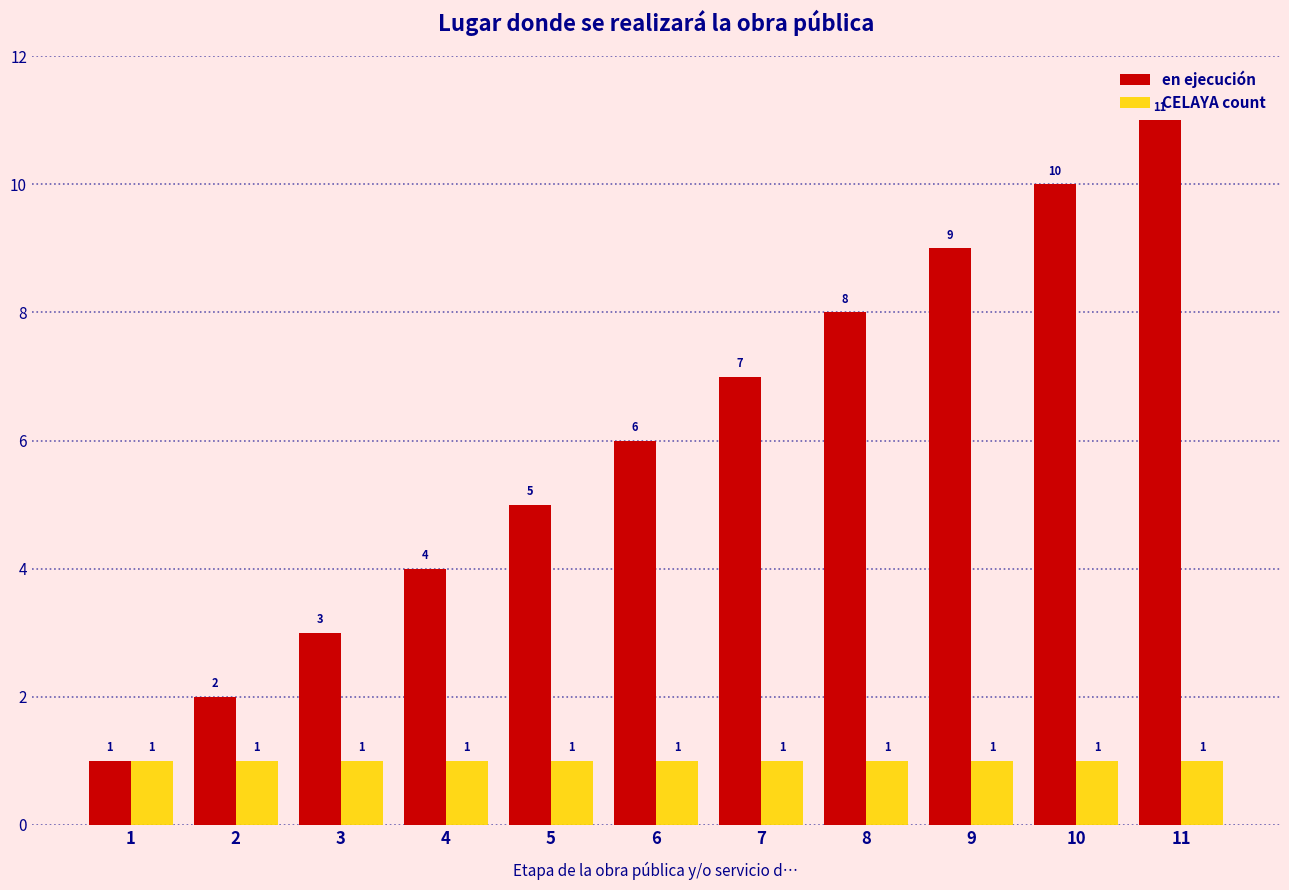

The CELAYA count series shows 0 at 6. True or false?

False